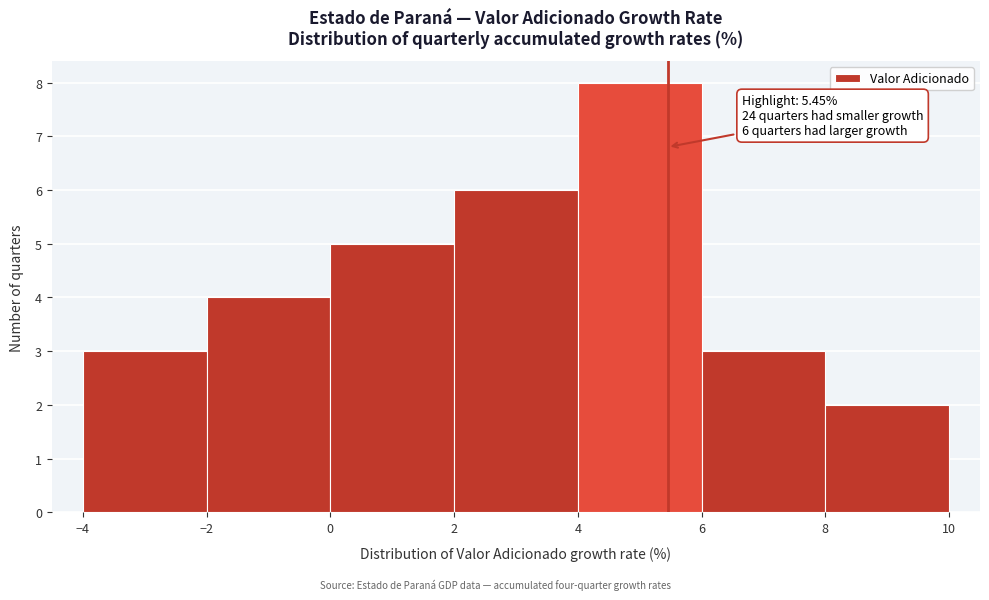

Which range on the x-axis has the tallest bar?

4 to 6